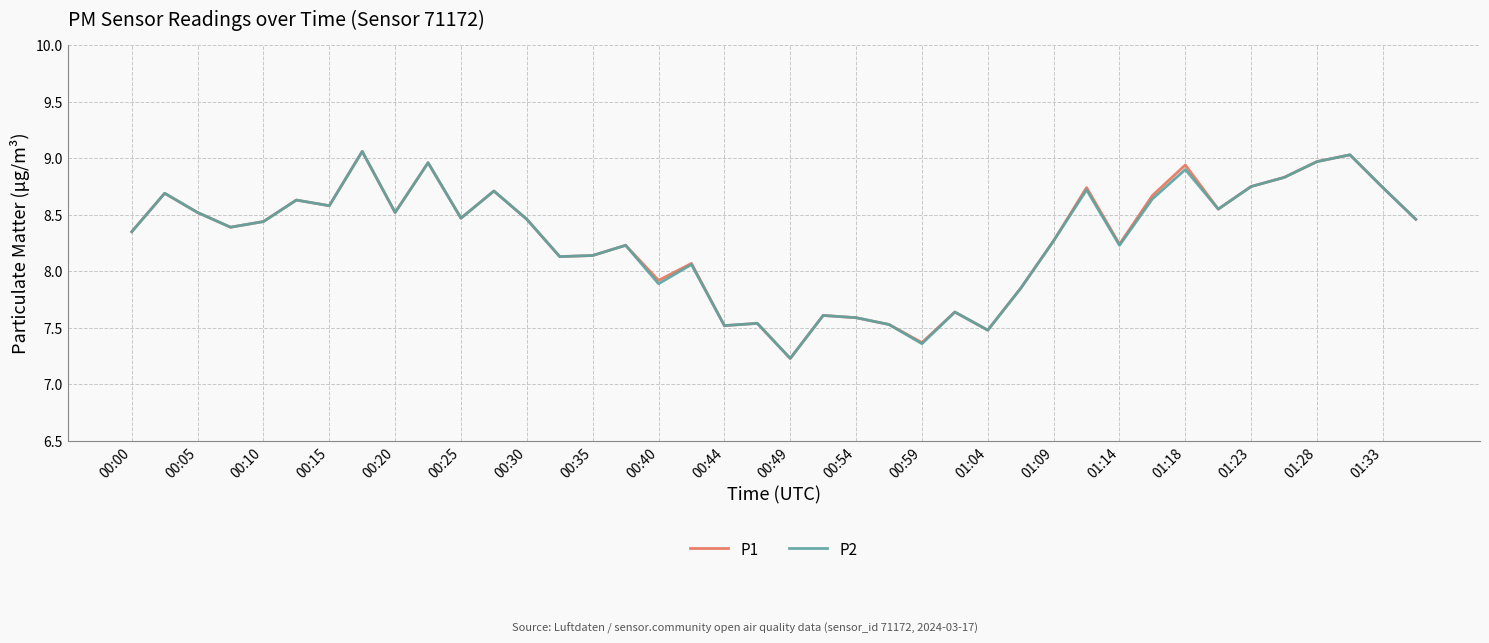

What is the minimum value for P1?

7.2